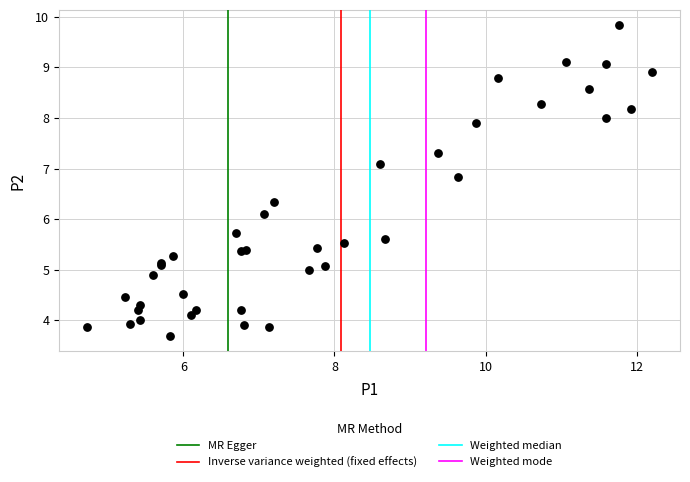

What Y value in the scatter plot is closest to 6?

6.1